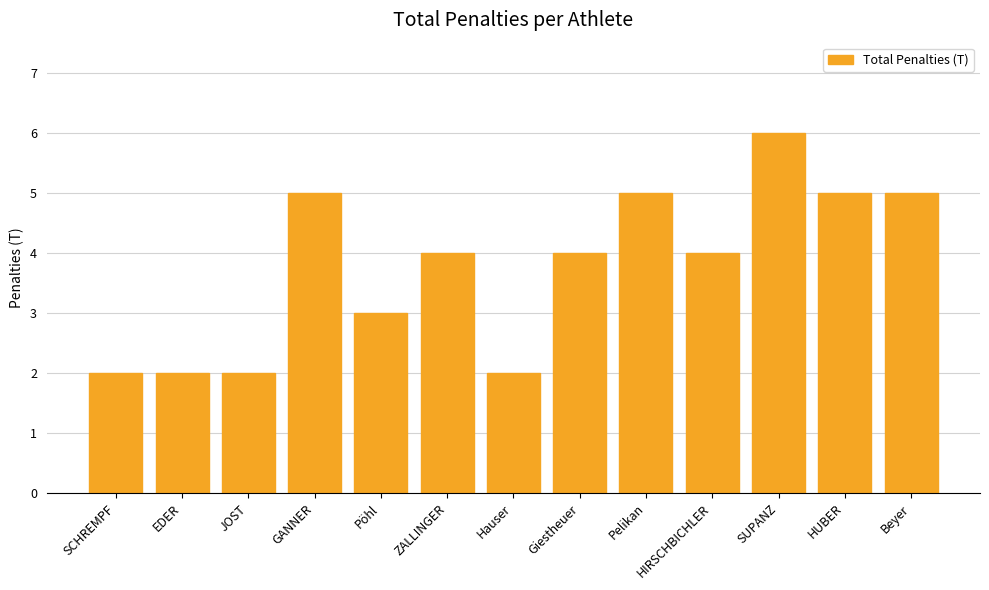

What is the smallest value displayed?

2